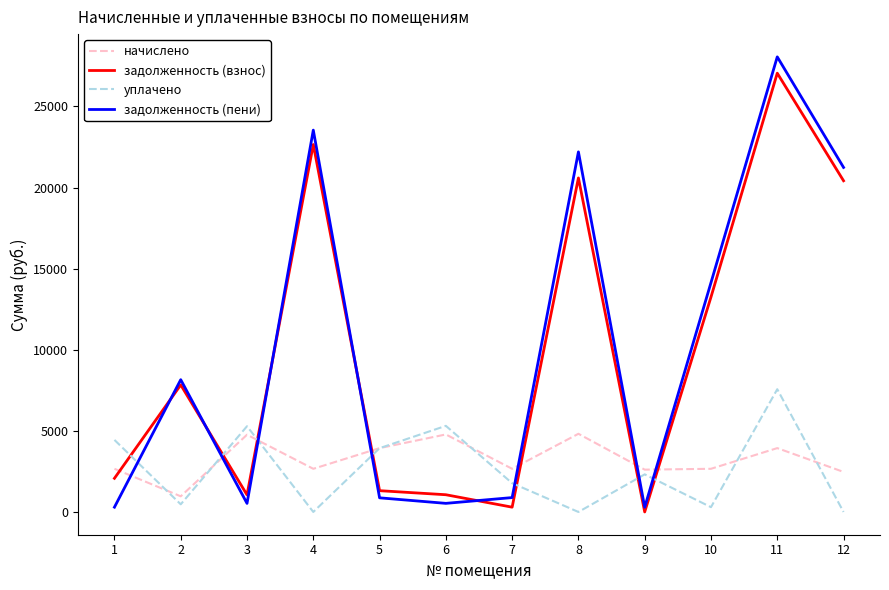

At which category is the sum across all series the highest?

11